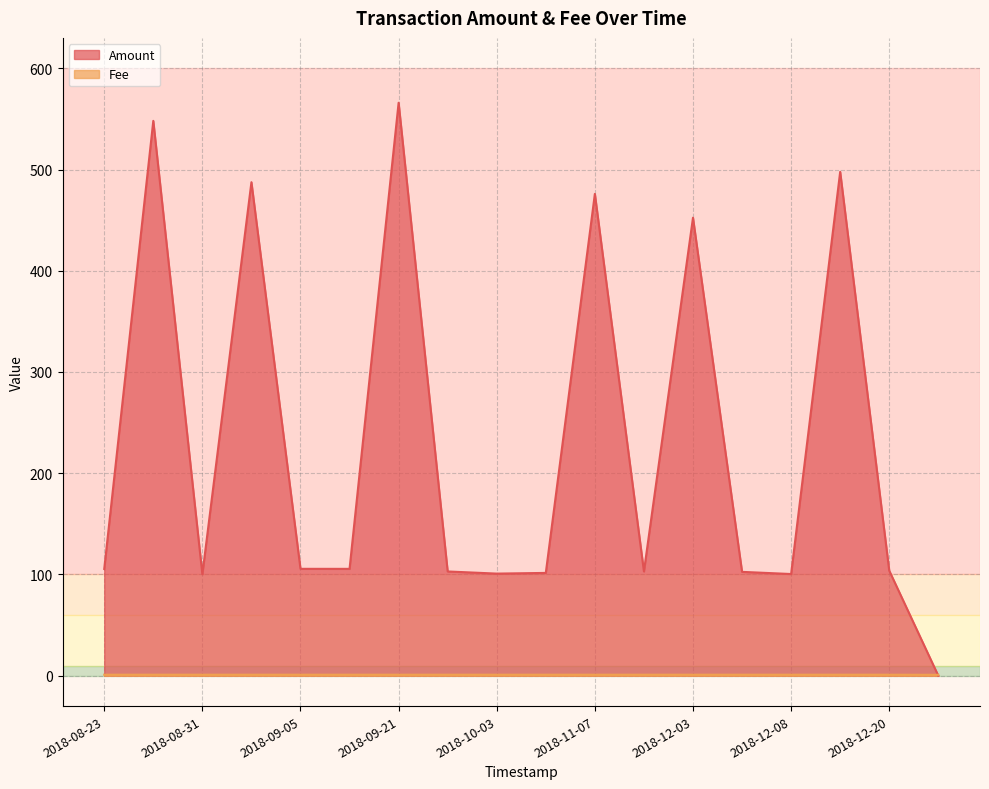

Which has a higher value, 2018-09-26 or 2018-11-07?

2018-11-07